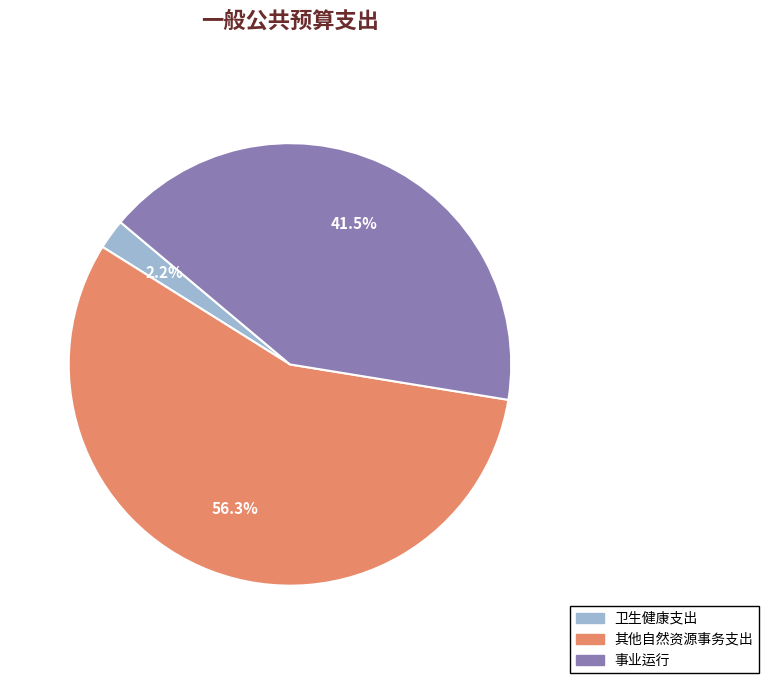

Approximately how many times larger is the value at 事业运行 compared to 其他自然资源事务支出?

0.7